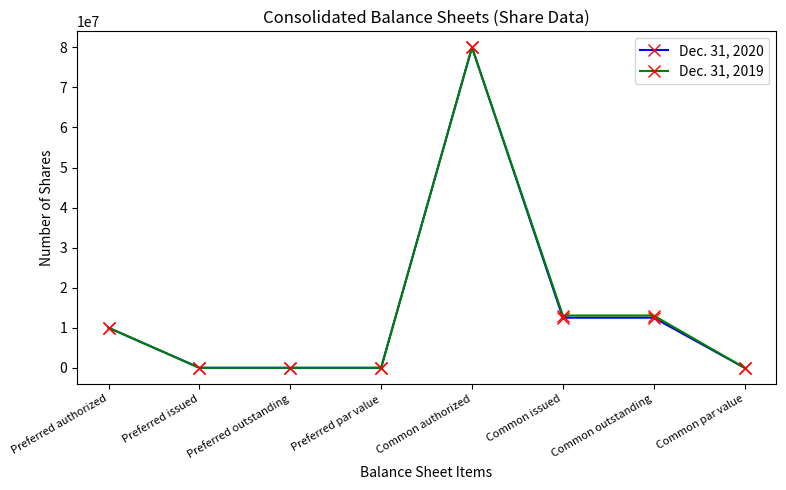

Rank the series by their average value, from lowest to highest.

Dec. 31, 2020, Dec. 31, 2019